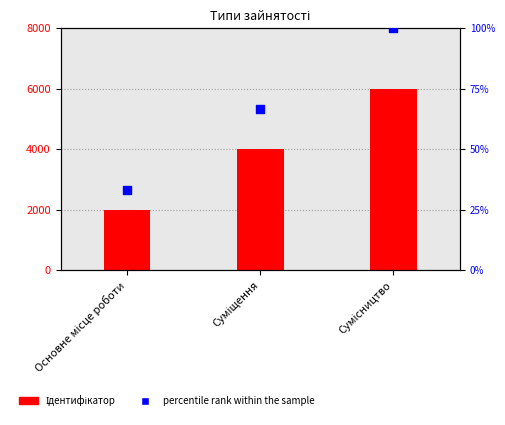

At how many categories does at least one series exceed 2407?

2